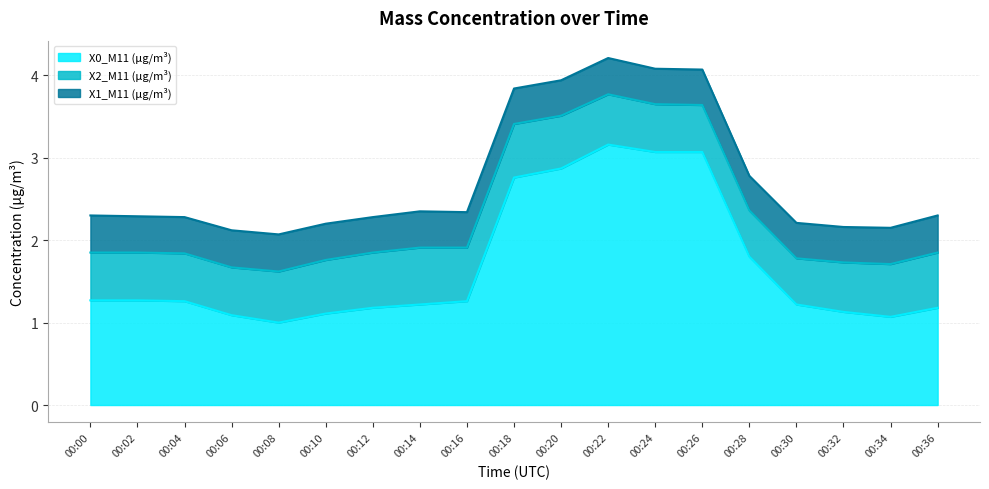

What is the approximate value of X0_M11 (μg/m³) at 00:32?

1.1